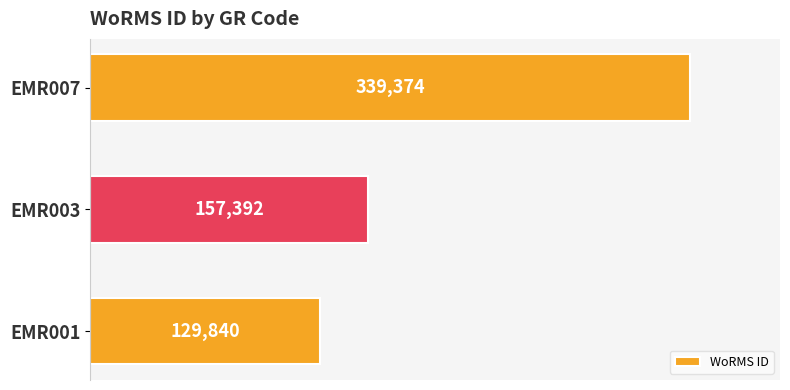

The chart shows a value of 129840 at EMR001. True or false?

True